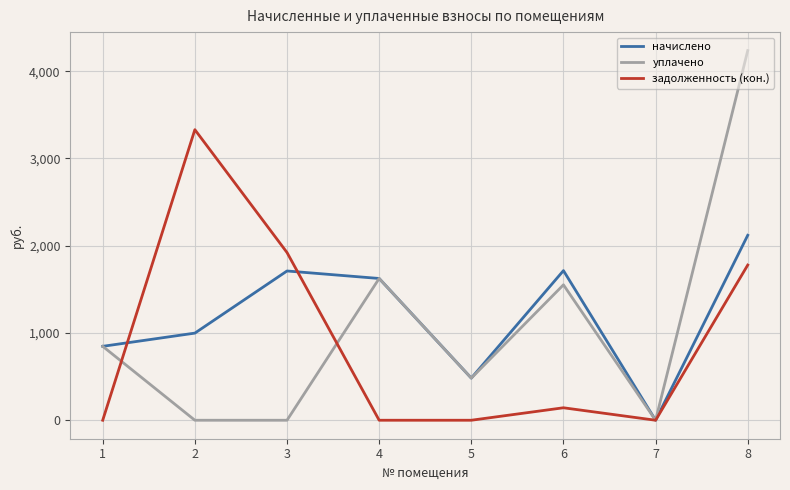

Which category has the highest value in the уплачено series?

8